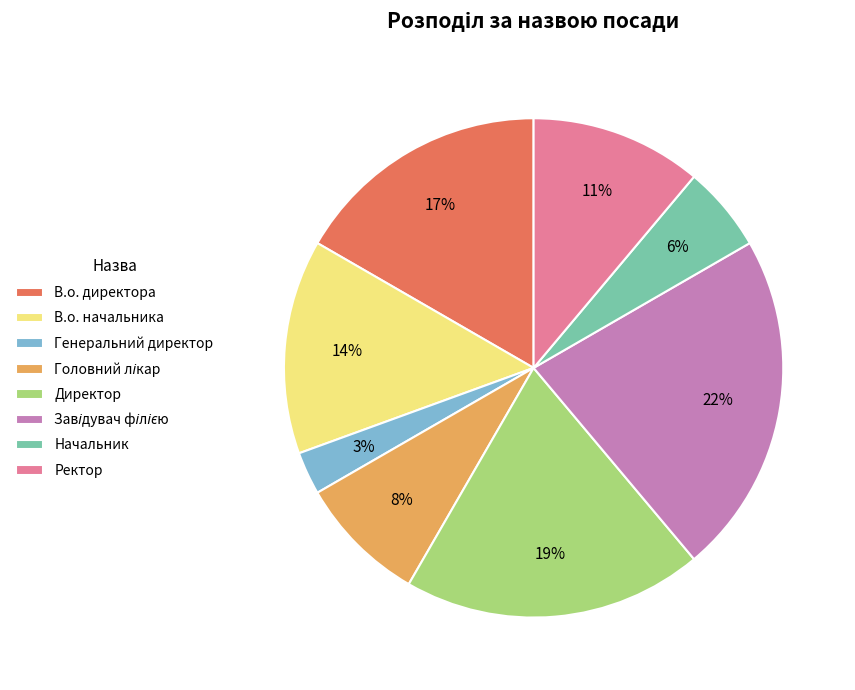

What percentage is the В.о. директора slice, to the nearest percent?

17%